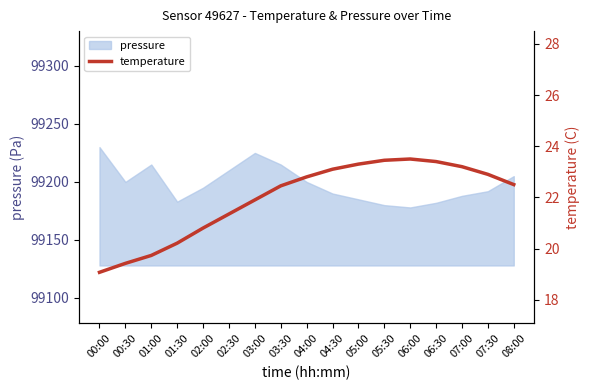

What position from the left is 05:30?

12